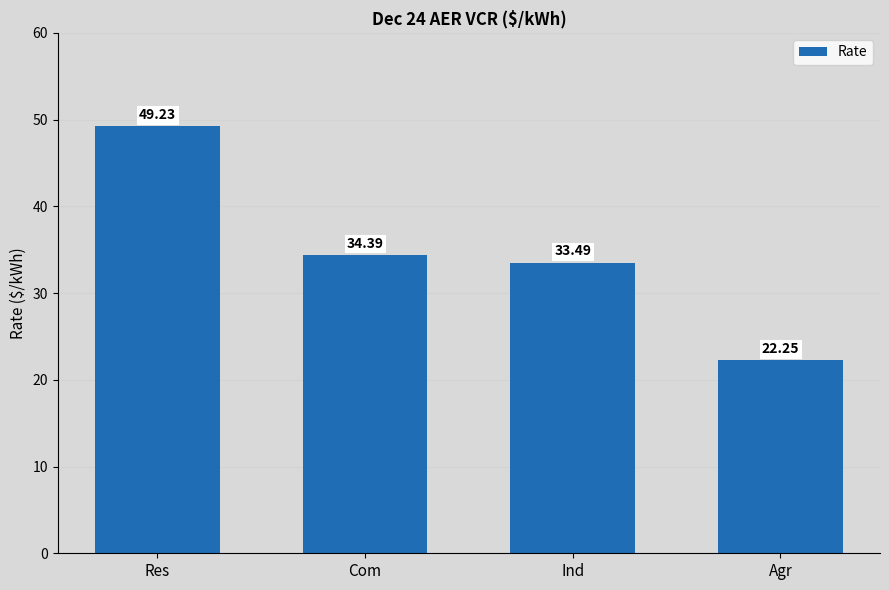

How many data points are above 34?

2